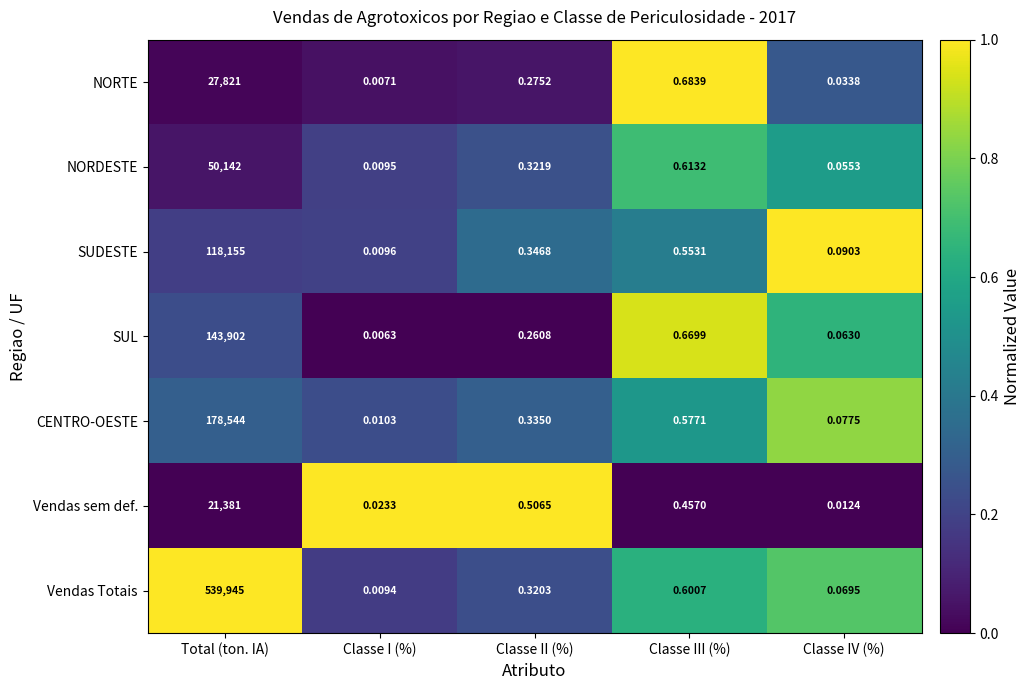

Rank the series at Classe IV (%) from highest to lowest value.

SUDESTE, CENTRO-OESTE, Vendas Totais, SUL, NORDESTE, NORTE, Vendas sem def.